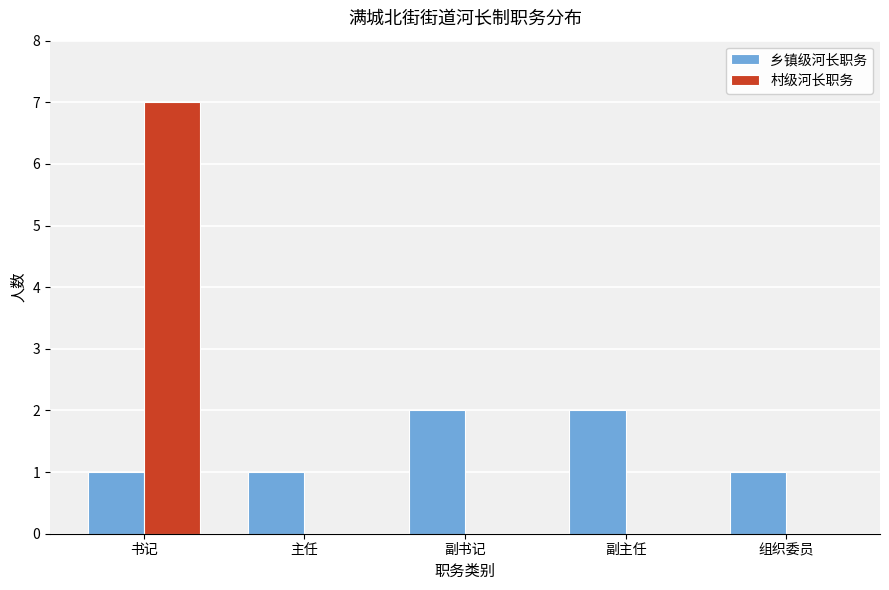

Are the bars horizontal?

No